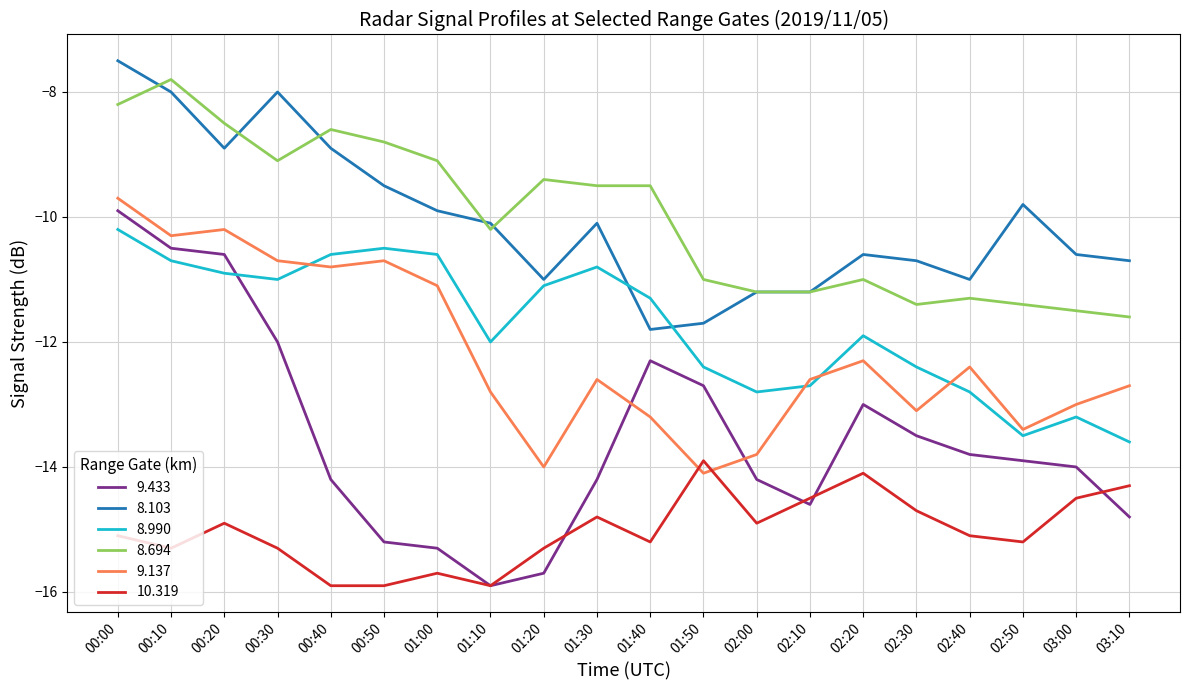

What is the highest value of the 9.137 series?

-9.7